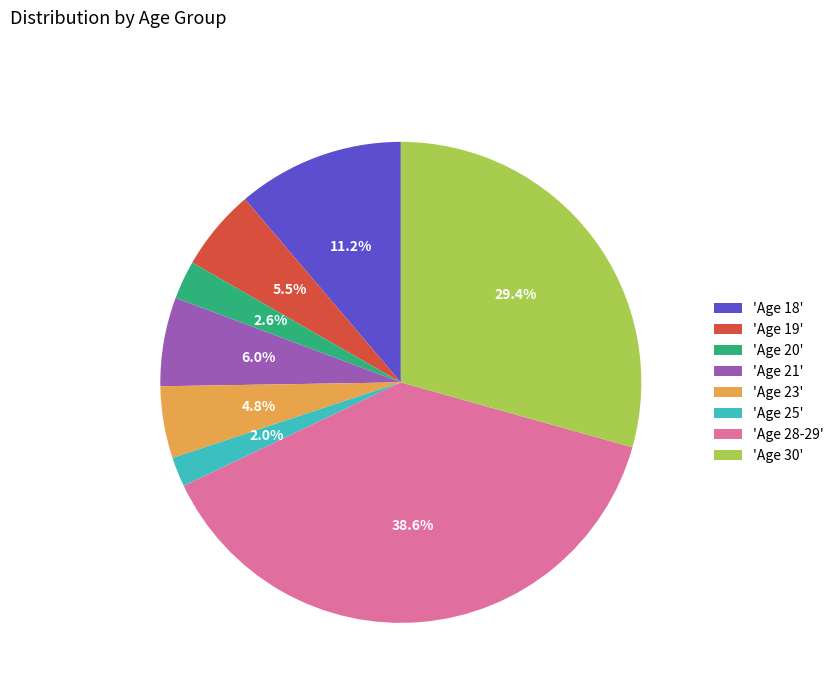

What portion of the pie excludes 'Age 19'?

94.5%